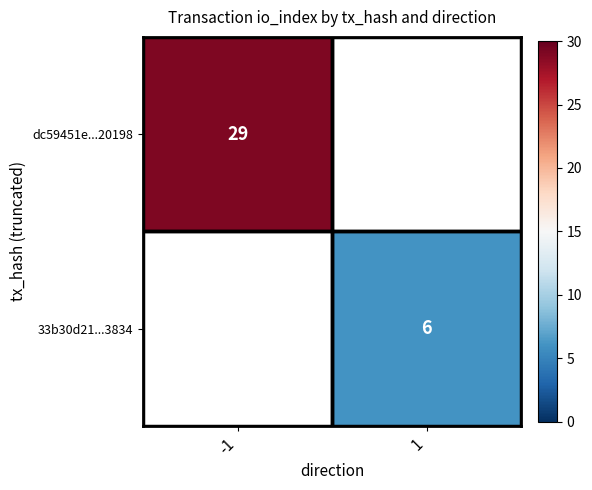

Which category has the highest value across all series?

-1